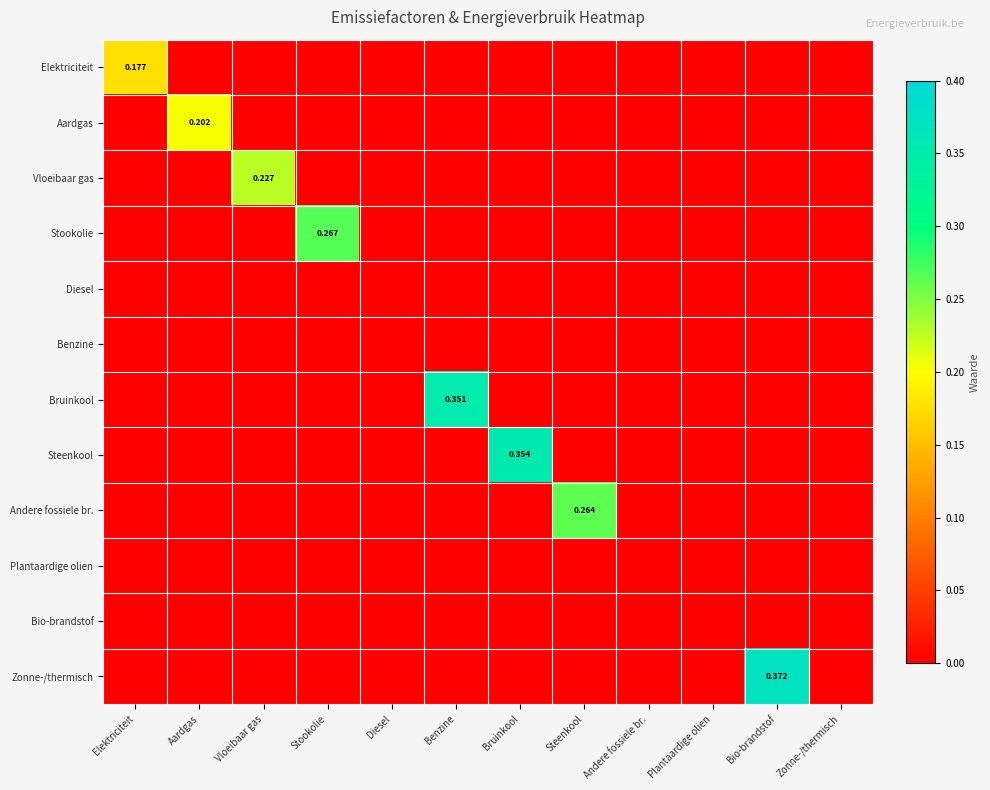

At which label is Benzine closest to 0?

Elektriciteit